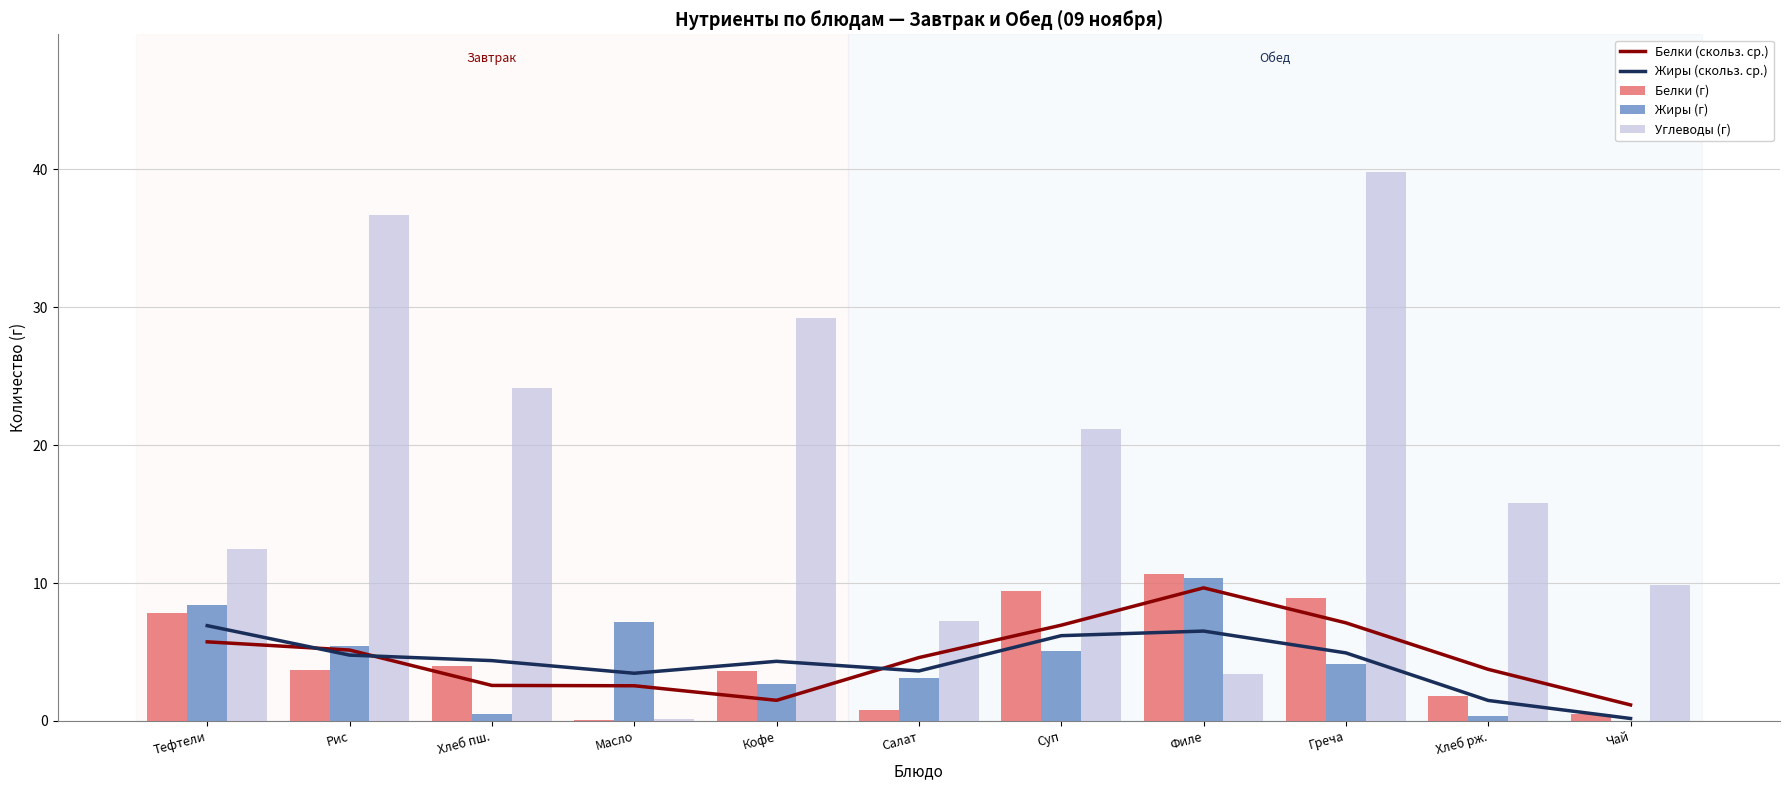

Reading left to right, what are all the values shown in this chart?

Белки (скольз. ср.): Тефтели=5.7	Рис=5.1	Хлеб пш.=2.6	Масло=2.6	Кофе=1.5	Салат=4.6	Суп=6.9	Филе=9.7	Греча=7.1	Хлеб рж.=3.7	Чай=1.2
Жиры (скольз. ср.): Тефтели=6.9	Рис=4.8	Хлеб пш.=4.4	Масло=3.5	Кофе=4.3	Салат=3.6	Суп=6.2	Филе=6.5	Греча=4.9	Хлеб рж.=1.5	Чай=0.2
Белки (г): Тефтели=7.8	Рис=3.7	Хлеб пш.=4.0	Масло=0.1	Кофе=3.6	Салат=0.8	Суп=9.4	Филе=10.7	Греча=8.9	Хлеб рж.=1.8	Чай=0.5
Жиры (г): Тефтели=8.4	Рис=5.4	Хлеб пш.=0.5	Масло=7.2	Кофе=2.7	Салат=3.1	Суп=5.1	Филе=10.3	Греча=4.1	Хлеб рж.=0.3	Чай=0.0
Углеводы (г): Тефтели=12.4	Рис=36.7	Хлеб пш.=24.1	Масло=0.1	Кофе=29.2	Салат=7.3	Суп=21.2	Филе=3.4	Греча=39.8	Хлеб рж.=15.8	Чай=9.9